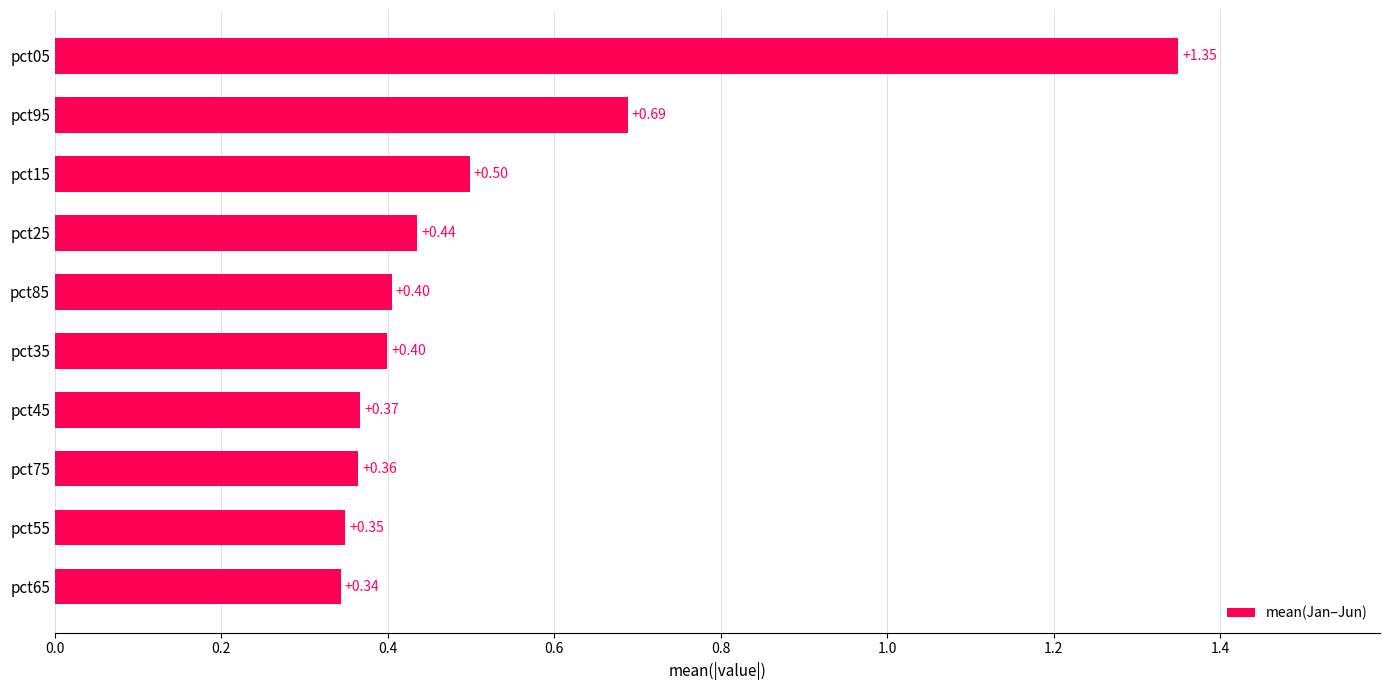

What is the difference between the maximum and second lowest values?

1.0